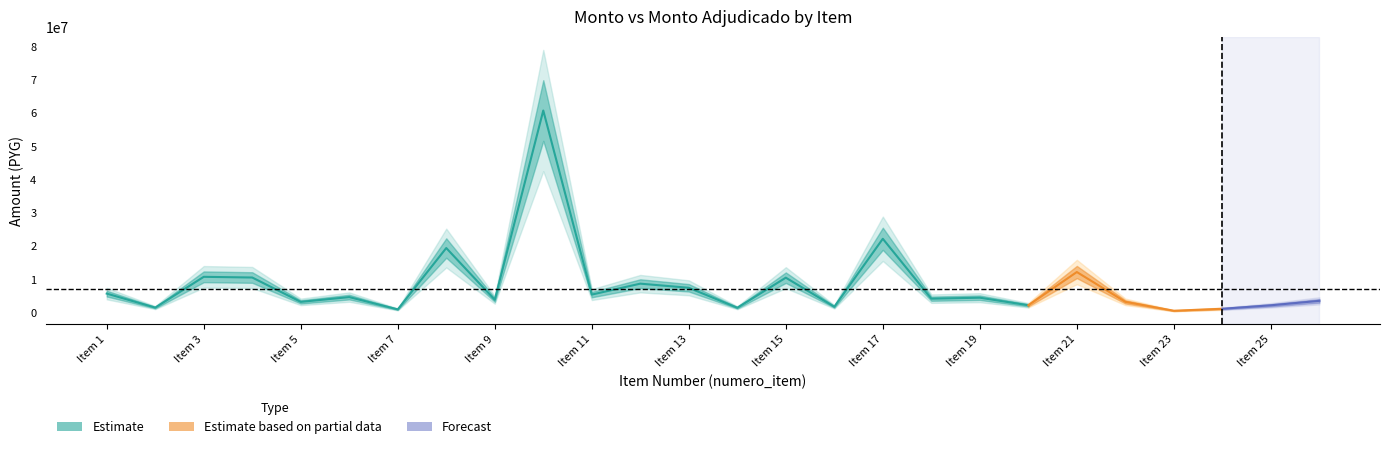

Does the chart display data point markers on the line(s)?

No